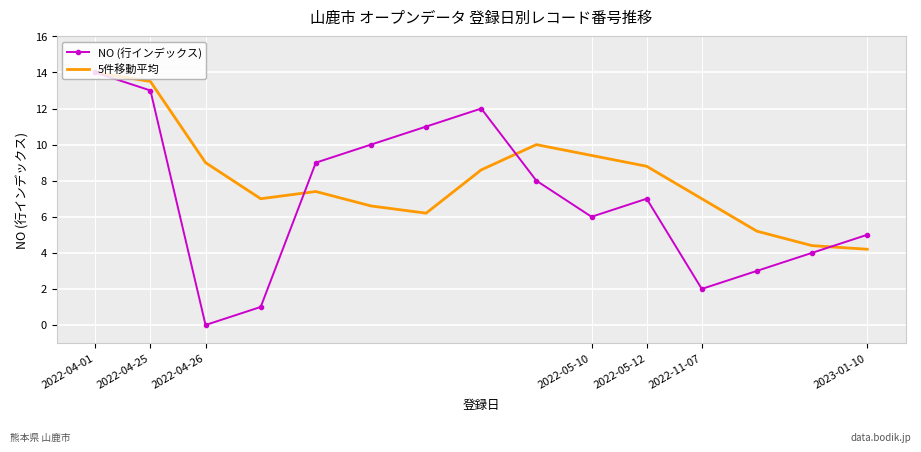

Which series has the widest spread of values?

NO (行インデックス)